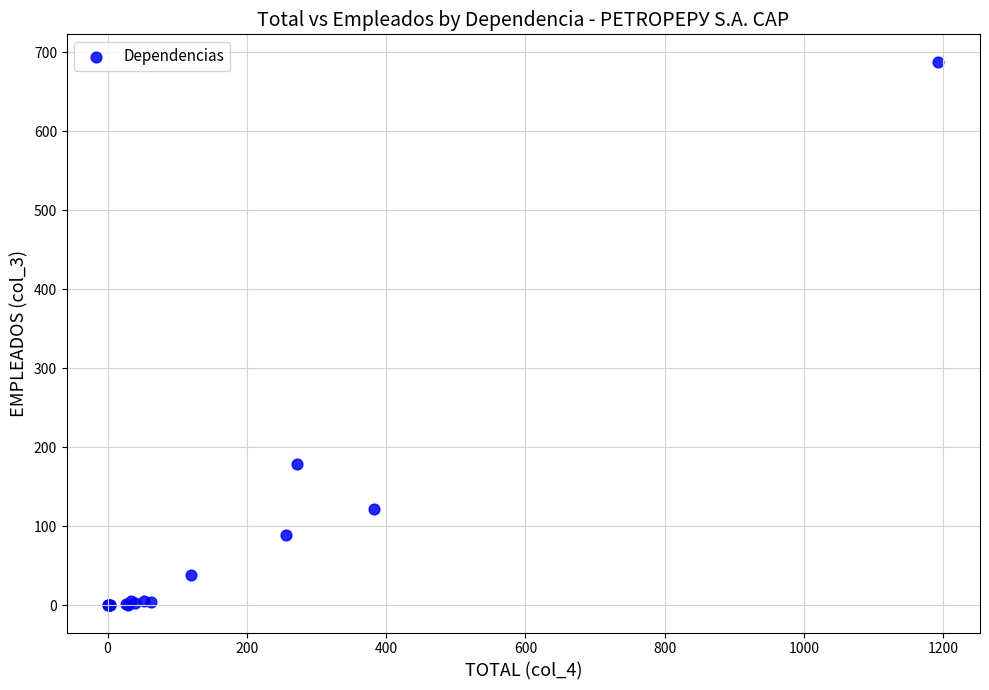

What Y value in the scatter plot is closest to 344?

179